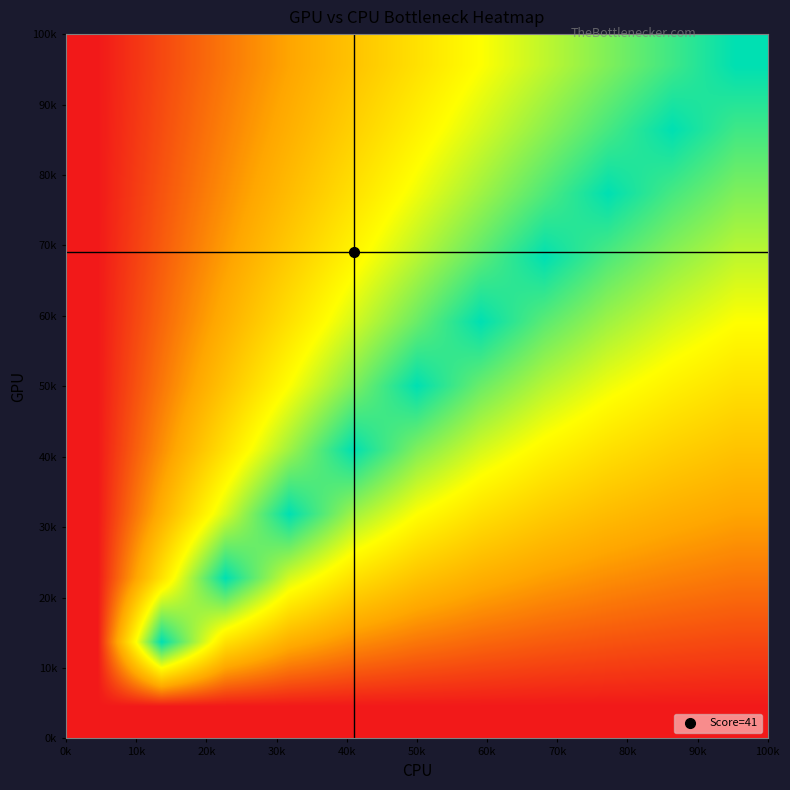

How many data points does each series have?

11